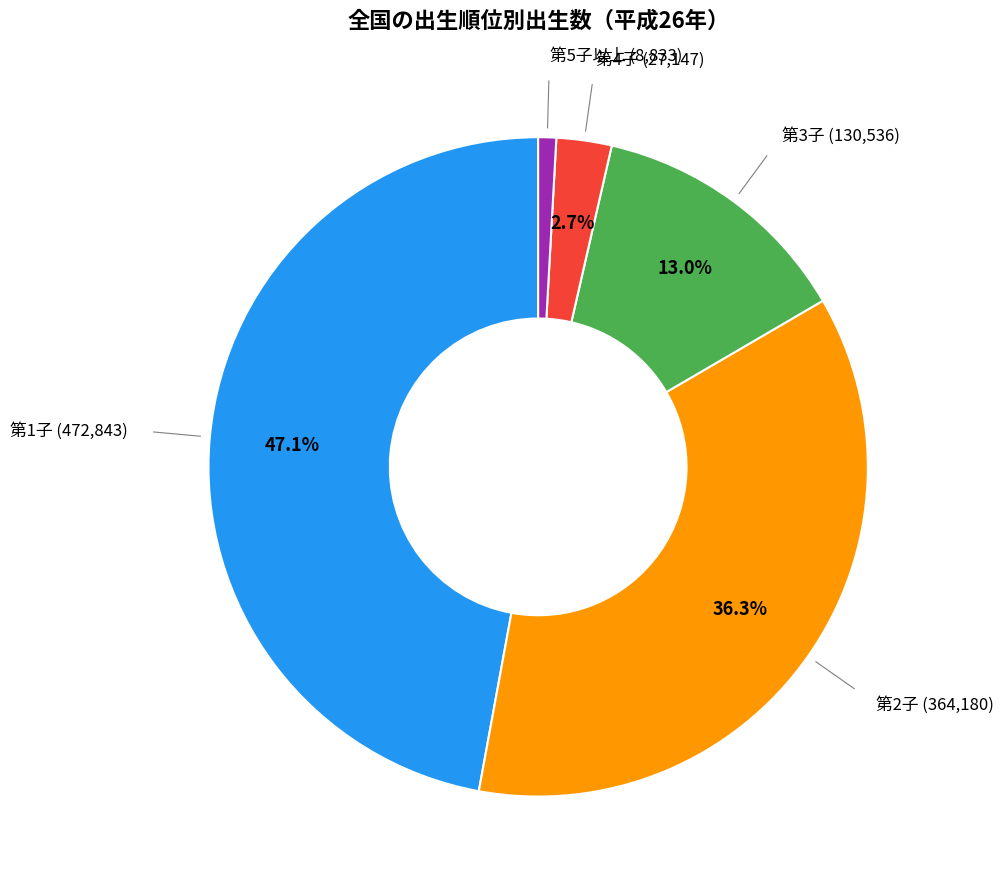

Count the number of slices in the pie.

5